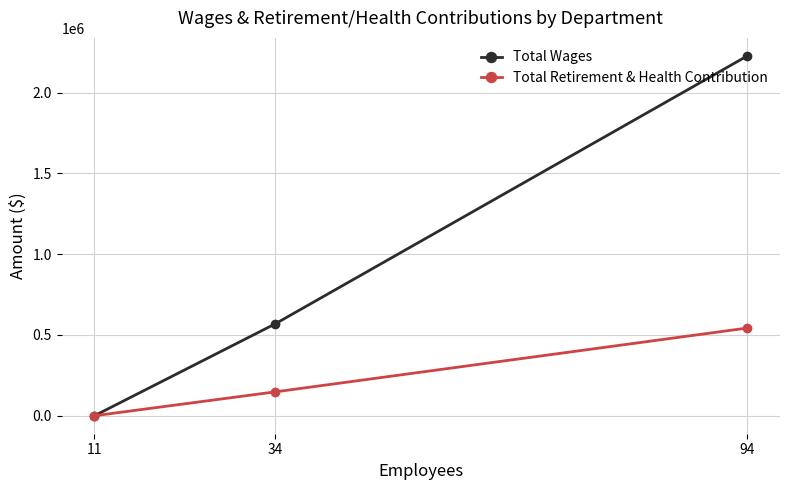

How many data points in Total Wages are above 569202?

1